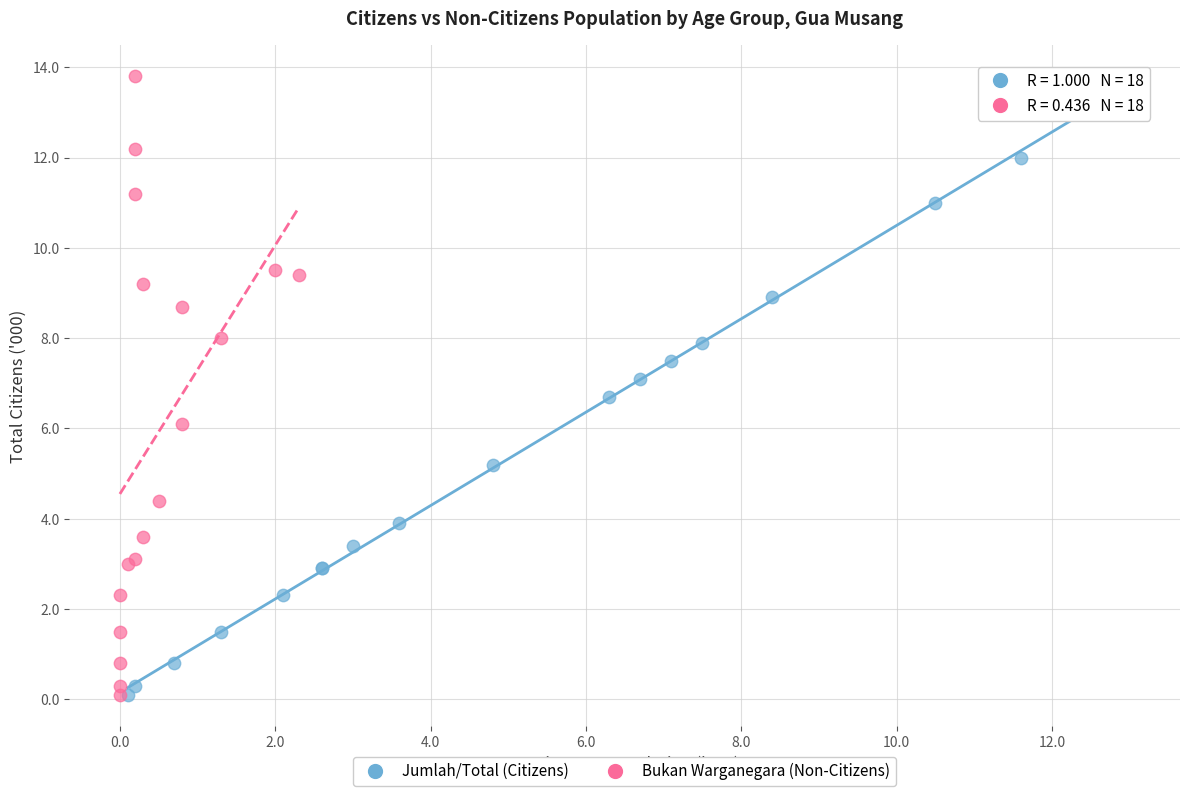

What are all the series names shown in the legend?

Jumlah/Total (Citizens), Bukan Warganegara (Non-Citizens)